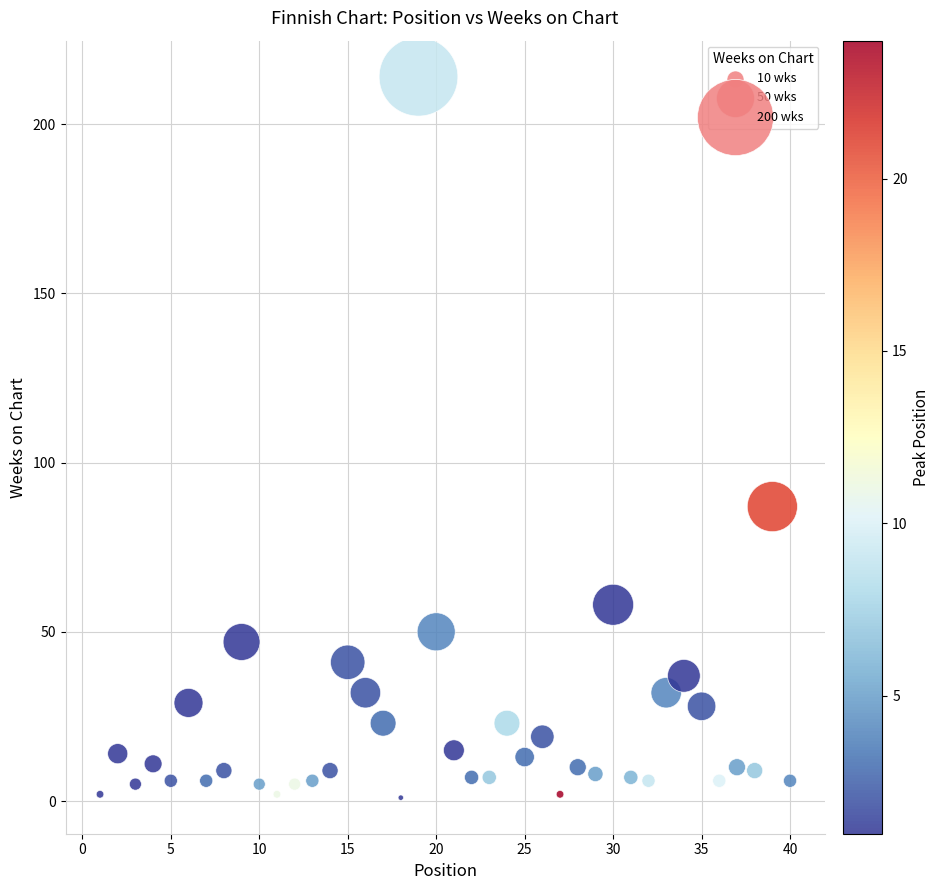

What Y value in the scatter plot is closest to 107?

87